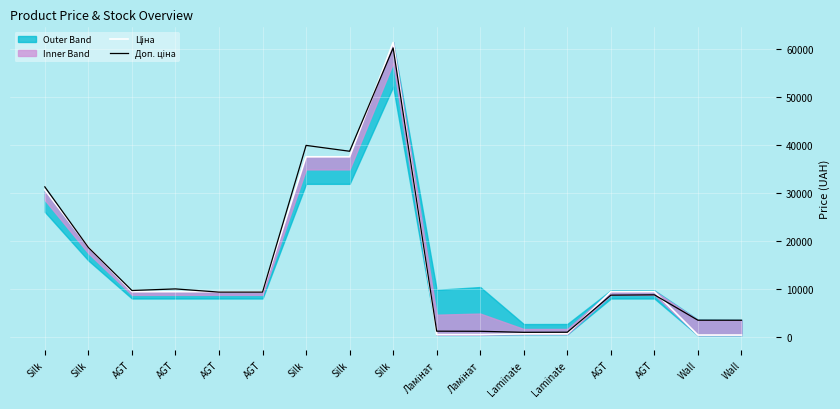

At how many categories does at least one series exceed 22445?

4